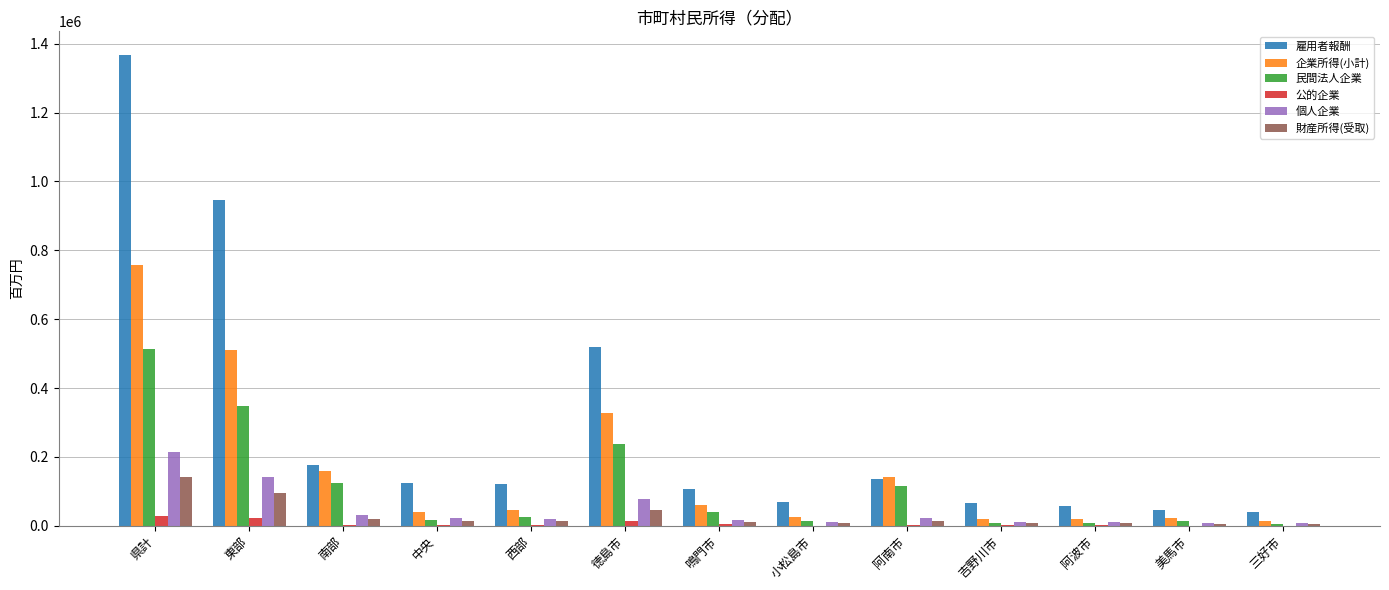

At which category does the chart reach its peak across all series?

県計